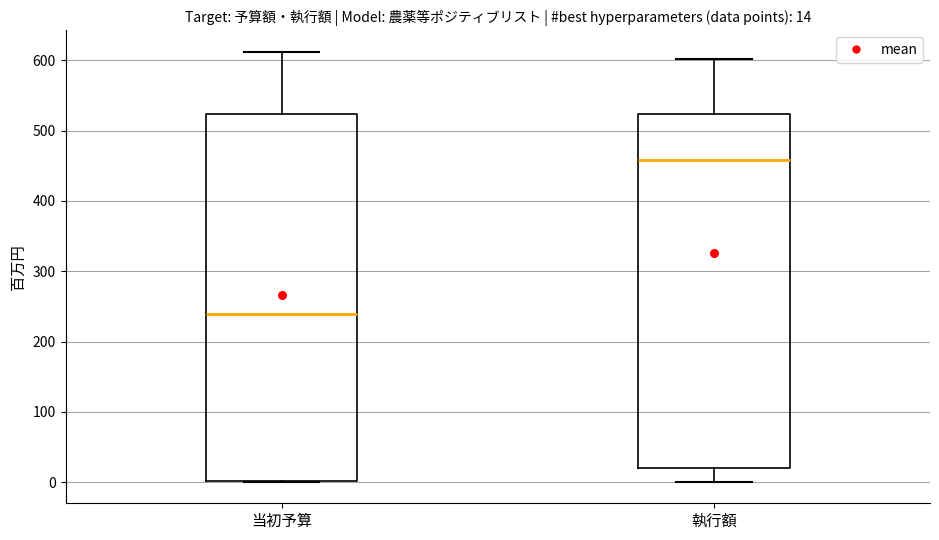

Which box has the highest median line?

執行額